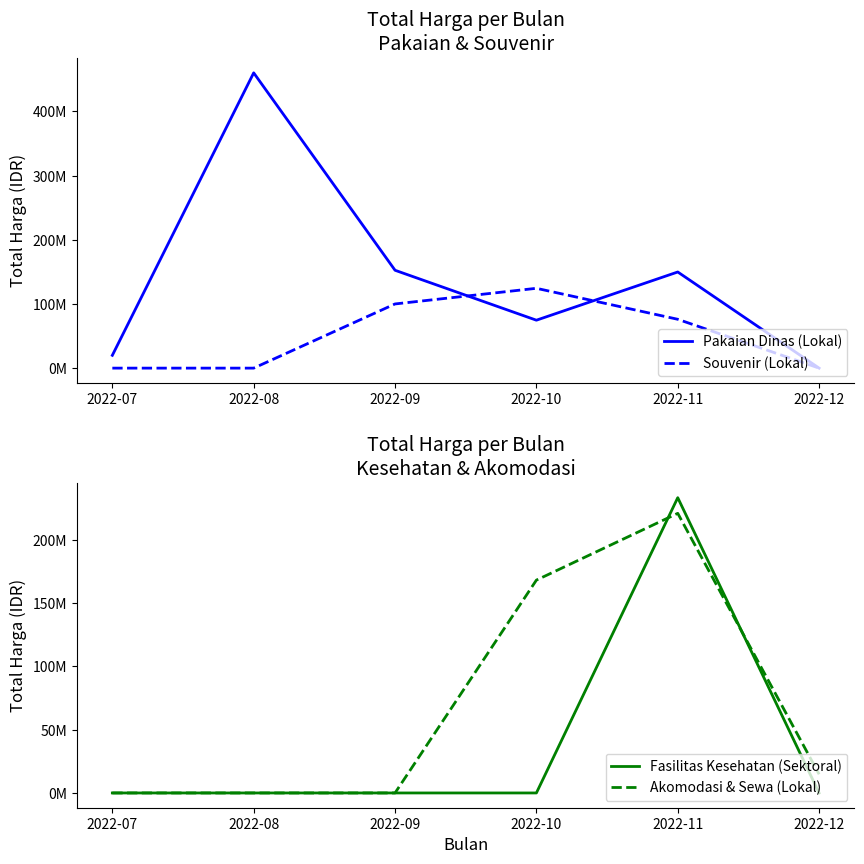

Rank the categories by Pakaian Dinas (Lokal) value from highest to lowest.

2022-08, 2022-09, 2022-11, 2022-10, 2022-07, 2022-12